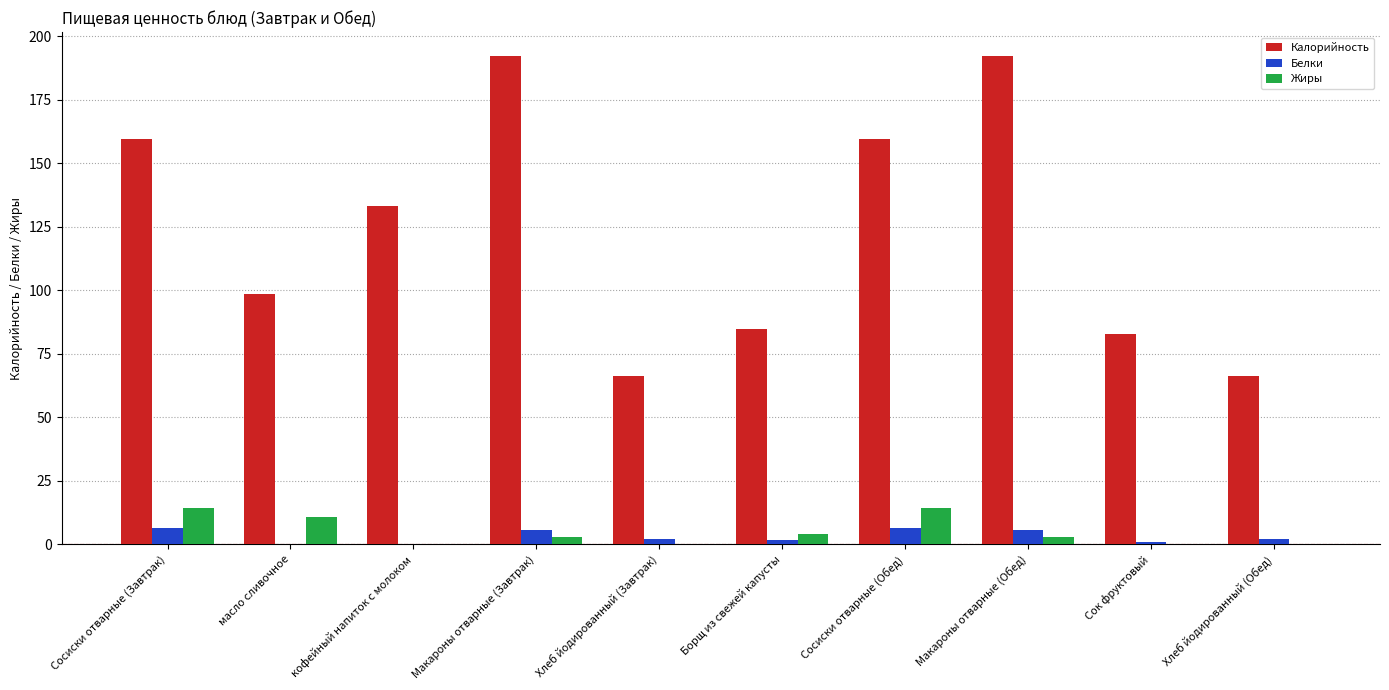

Is the value of Калорийность at кофейный напиток с молоком greater than the value of Жиры at кофейный напиток с молоком?

Yes